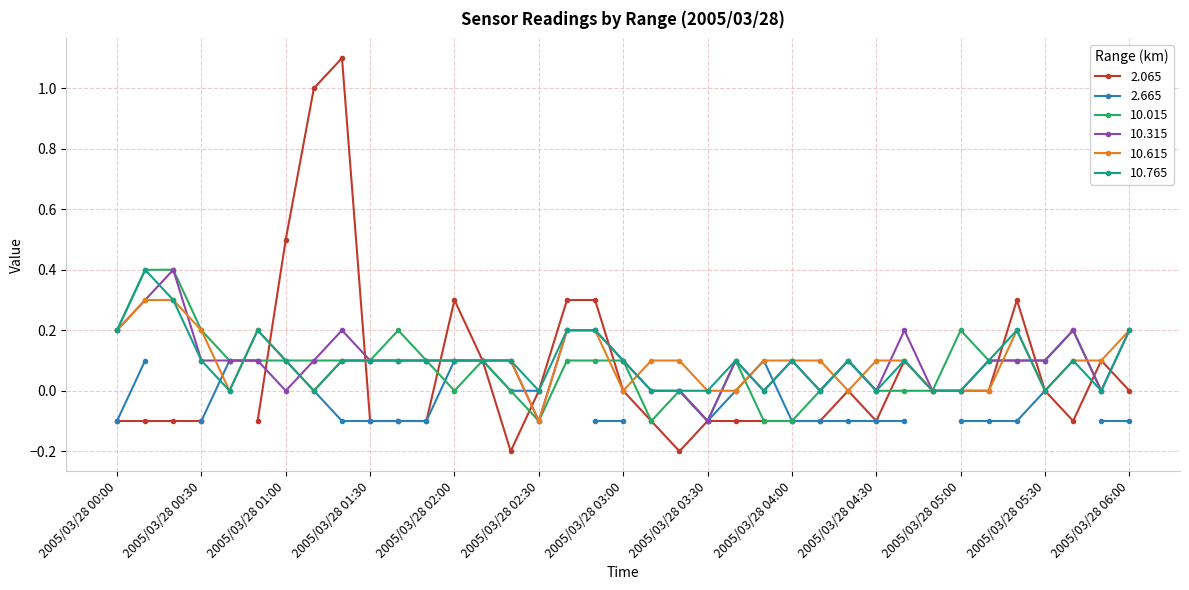

How many 10.615 values are between 0 and 1?

36